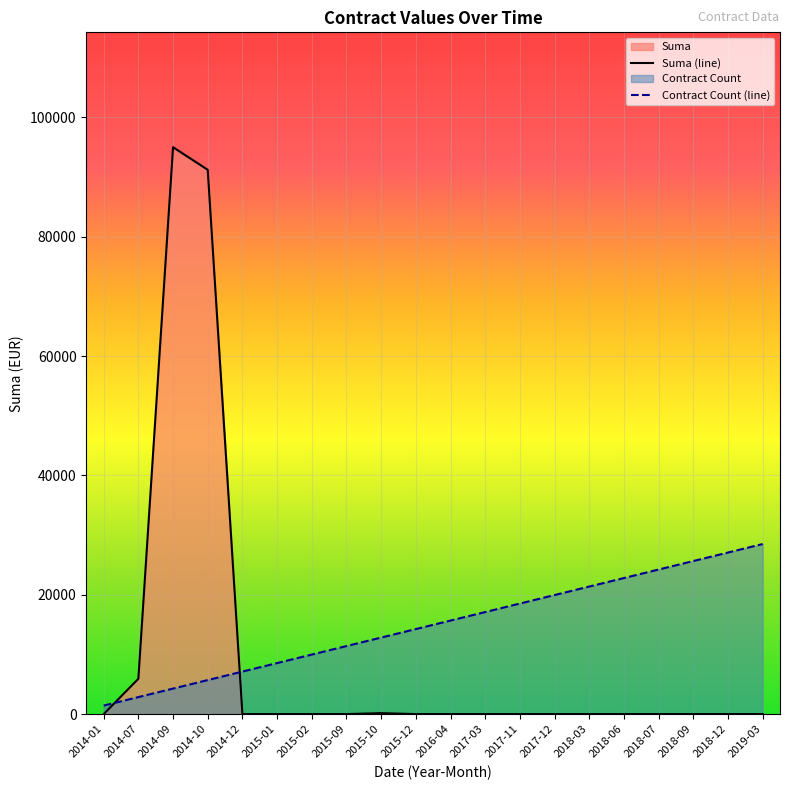

How many lines are shown in the chart?

2